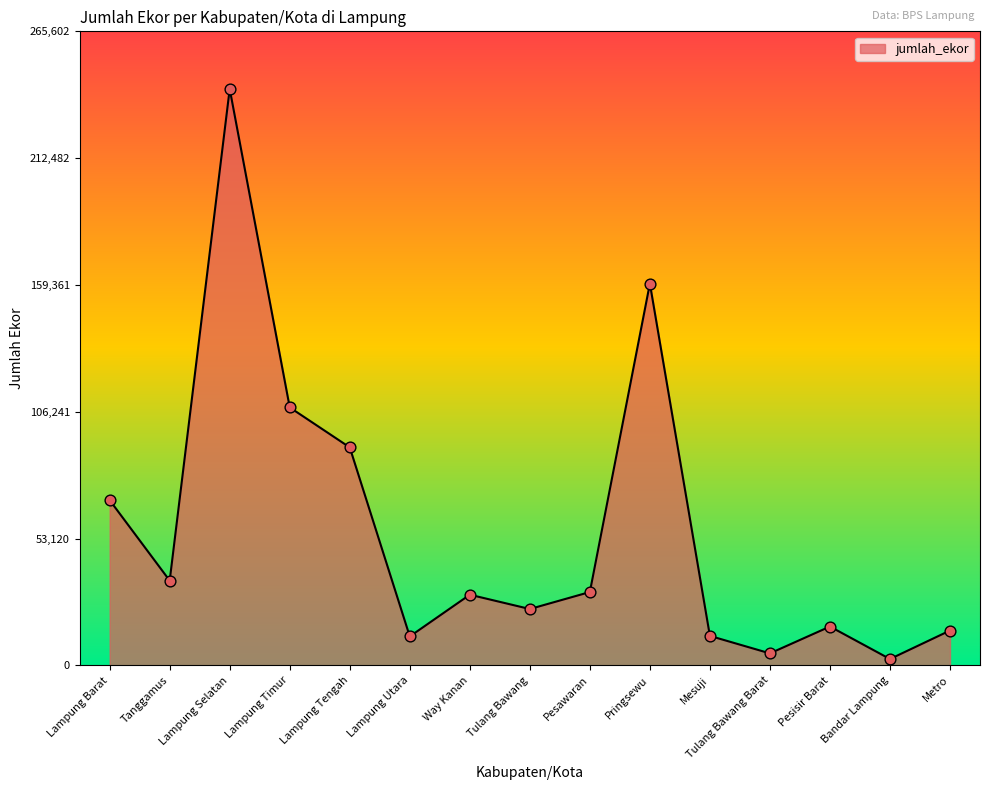

What is the ratio of the value at Tulang Bawang to the value at Metro?

1.6